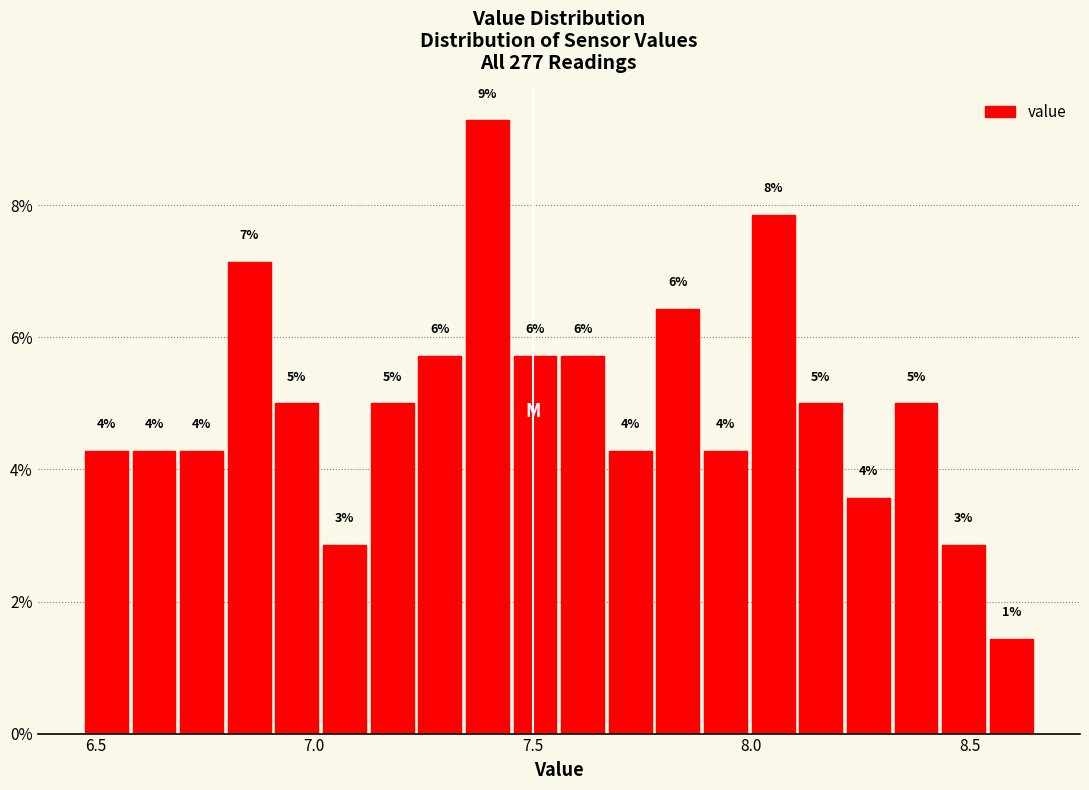

Read against the x-axis, roughly where is the centre of the tallest bar?

7.40